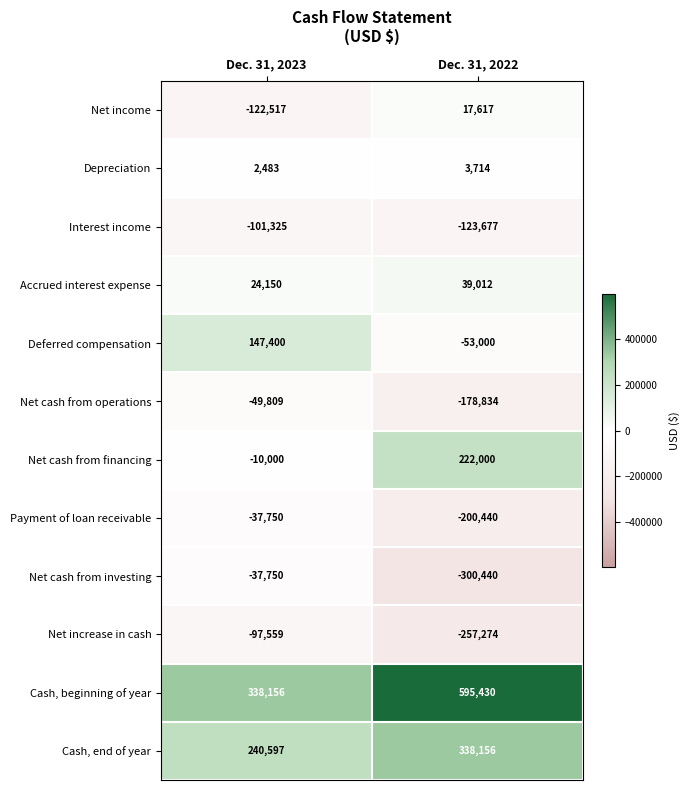

Reading left to right, list all the values displayed in this chart.

Net income: Dec. 31, 2023=-122517	Dec. 31, 2022=17617
Depreciation: Dec. 31, 2023=2483	Dec. 31, 2022=3714
Interest income: Dec. 31, 2023=-101325	Dec. 31, 2022=-123677
Accrued interest expense: Dec. 31, 2023=24150	Dec. 31, 2022=39012
Deferred compensation: Dec. 31, 2023=147400	Dec. 31, 2022=-53000
Net cash from operations: Dec. 31, 2023=-49809	Dec. 31, 2022=-178834
Net cash from financing: Dec. 31, 2023=-10000	Dec. 31, 2022=222000
Payment of loan receivable: Dec. 31, 2023=-37750	Dec. 31, 2022=-200440
Net cash from investing: Dec. 31, 2023=-37750	Dec. 31, 2022=-300440
Net increase in cash: Dec. 31, 2023=-97559	Dec. 31, 2022=-257274
Cash, beginning of year: Dec. 31, 2023=338156	Dec. 31, 2022=595430
Cash, end of year: Dec. 31, 2023=240597	Dec. 31, 2022=338156